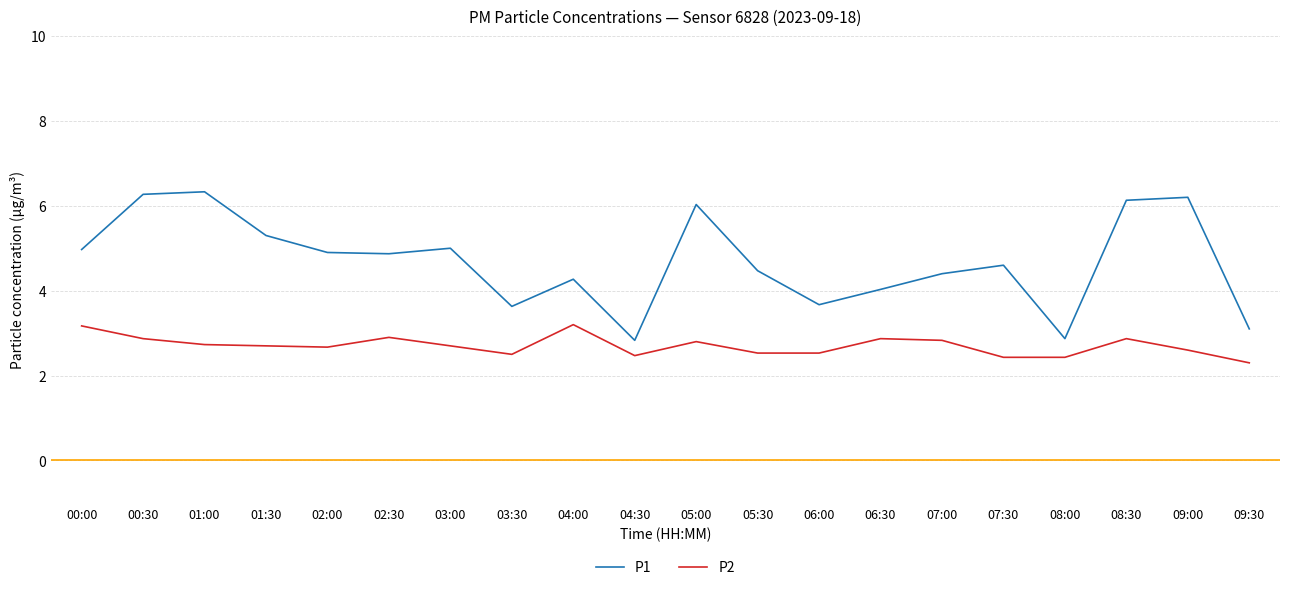

How many lines are shown in the chart?

2